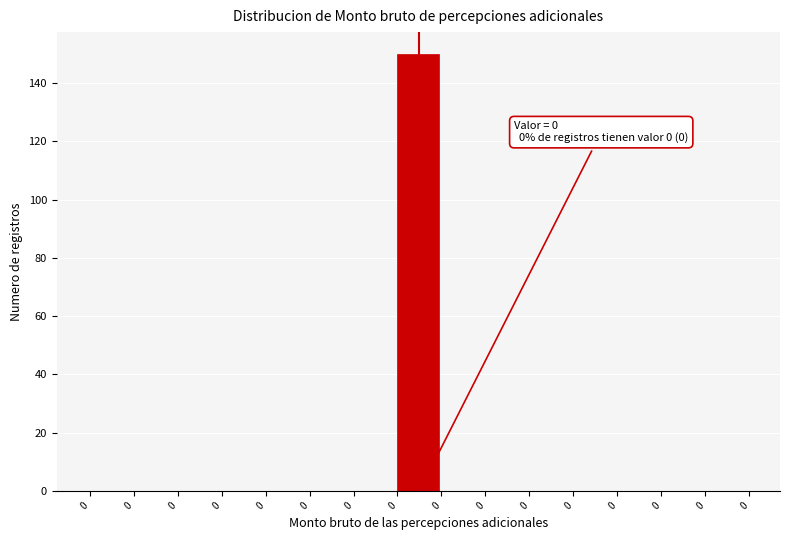

Count the number of data series in this chart.

1